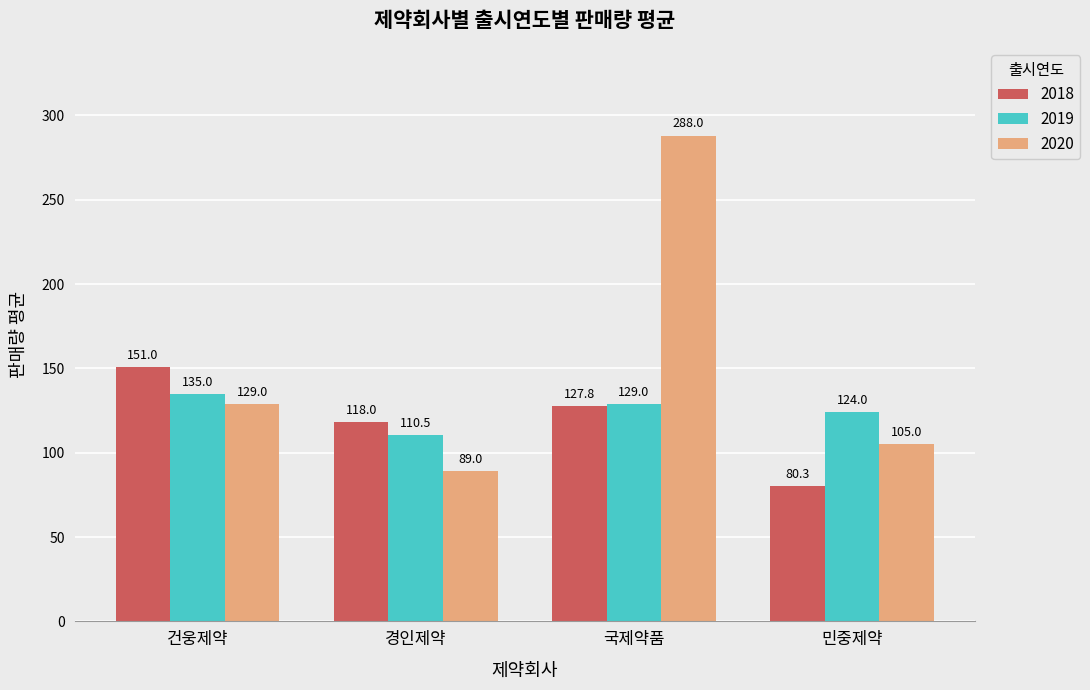

What is the value of the 2019 bar at the 3rd from the left?

129.0